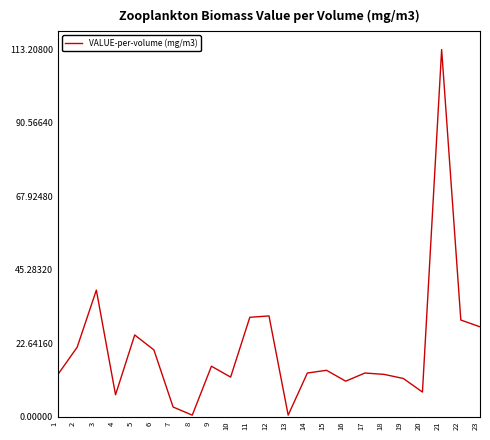

How many categories are shown in the chart?

23